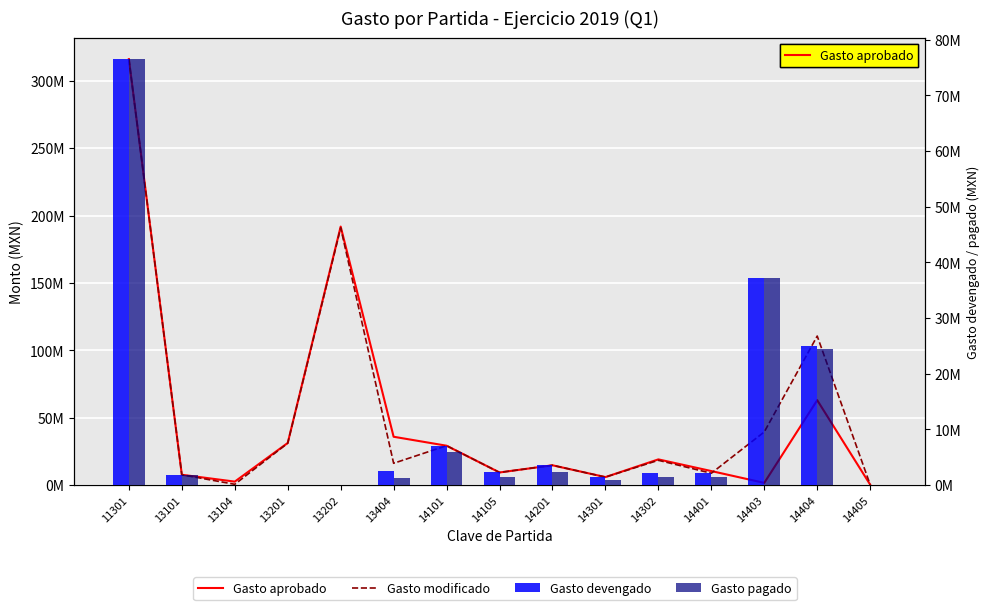

How many values in Gasto pagado are above zero?

14